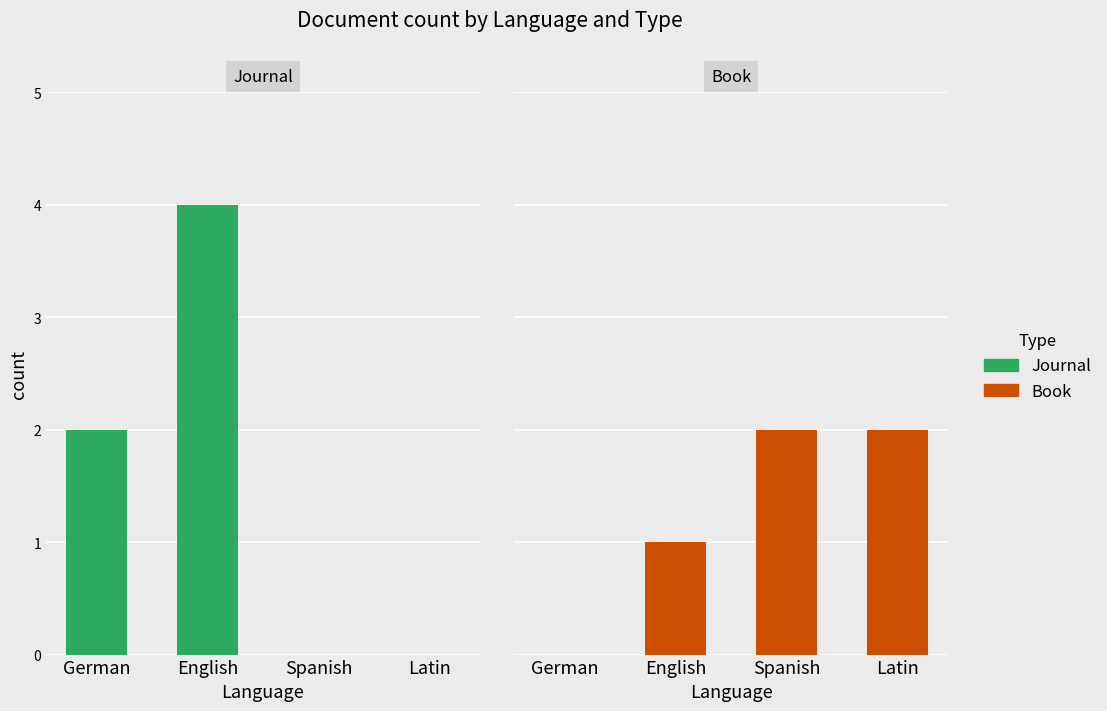

What is the difference between the Journal values at Spanish and German?

2